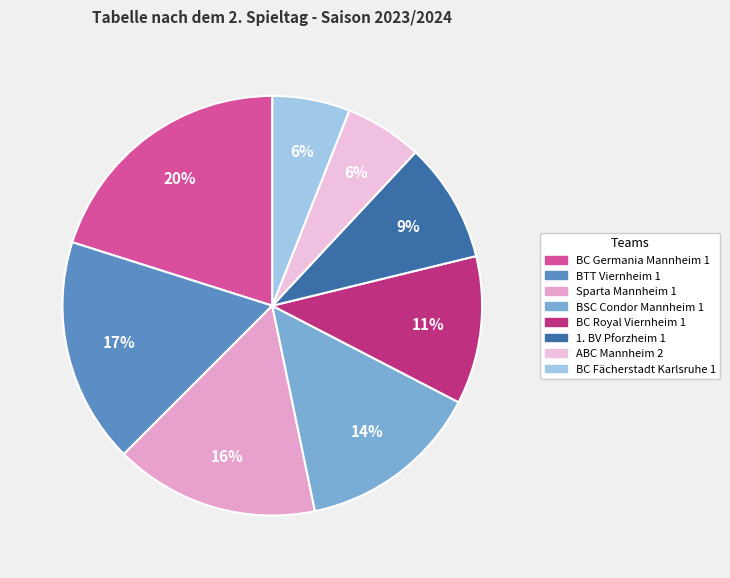

Is the sum of BTT Viernheim 1 and 1. BV Pforzheim 1 greater than half?

No